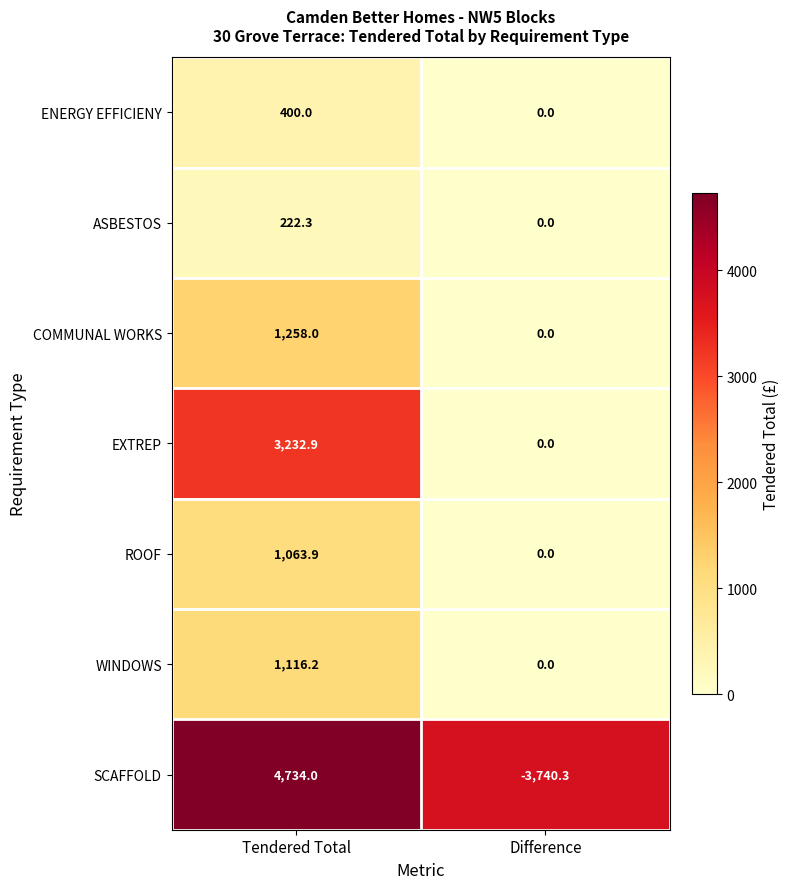

What is the sum of all ASBESTOS values?

222.3